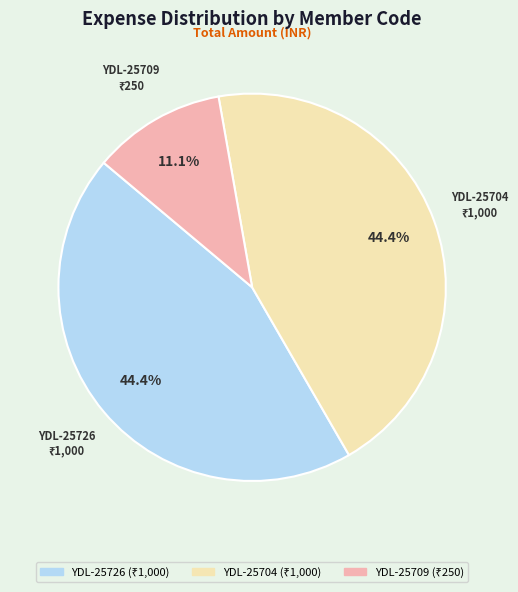

To the nearest percent, what portion does YDL-25704 represent?

44%